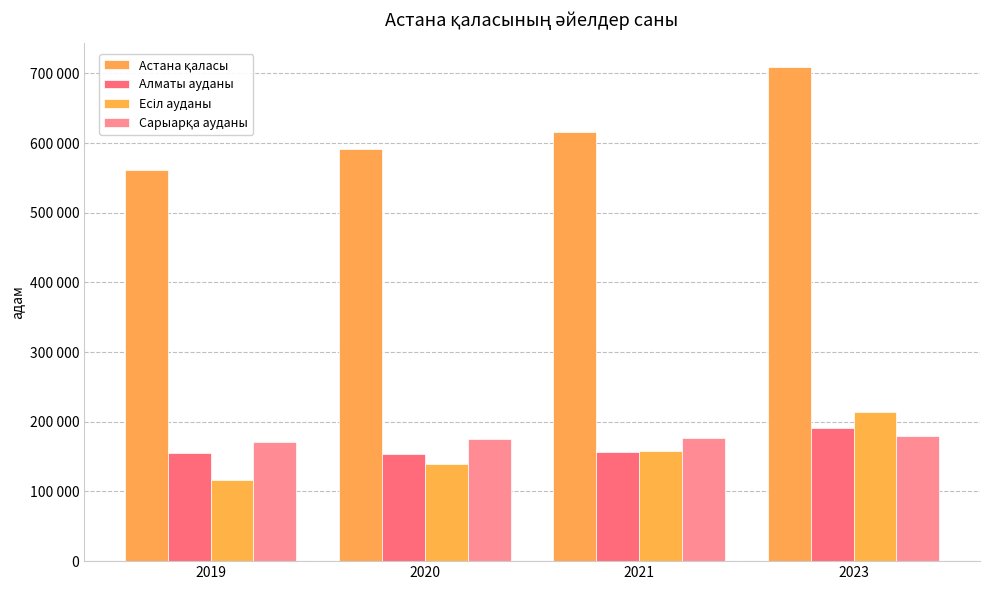

Are the bars grouped side by side (vs. stacked)?

Yes